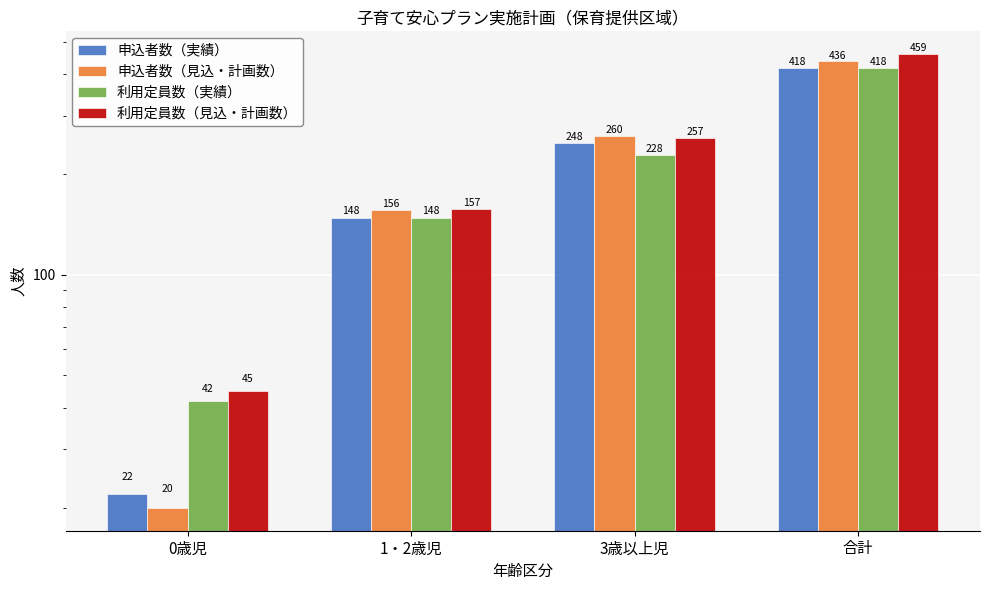

The value of 申込者数（実績） at 1・2歳児 is 148. True or false?

True